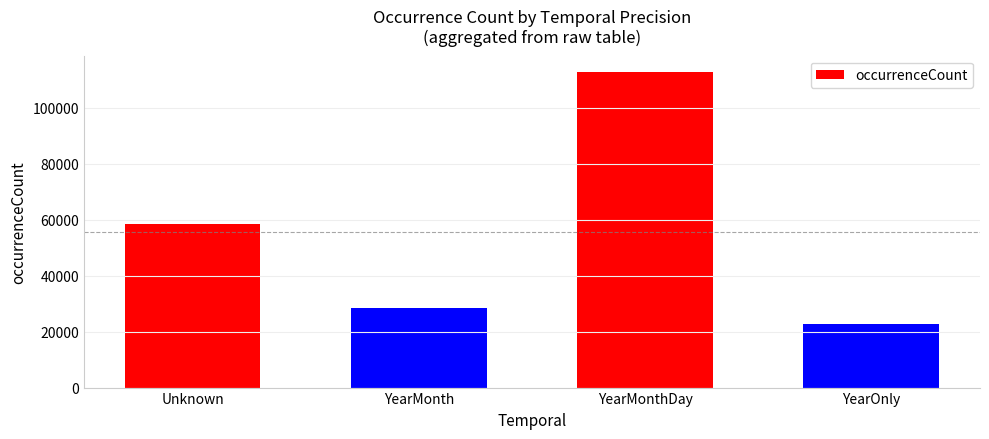

How many bars are there in total?

4